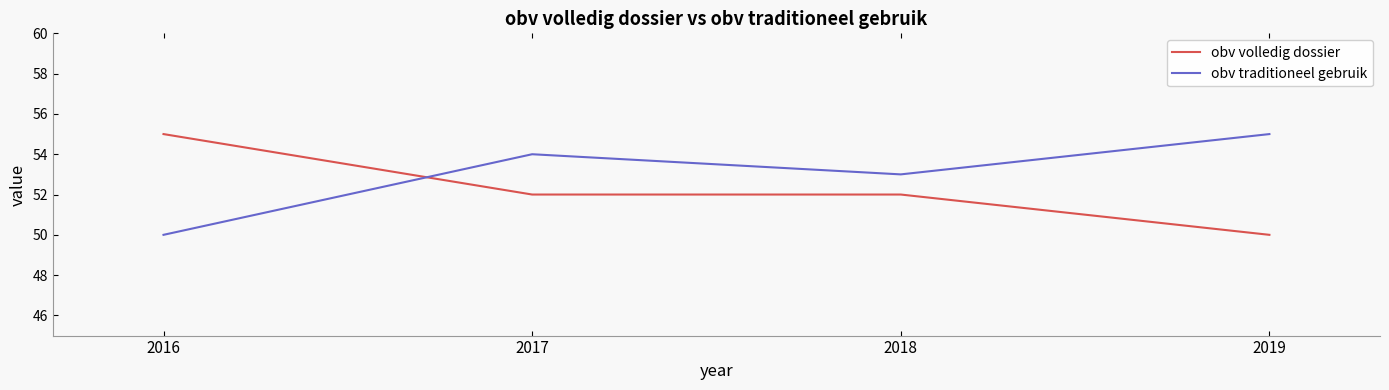

How many times do obv traditioneel gebruik and obv volledig dossier cross each other?

1